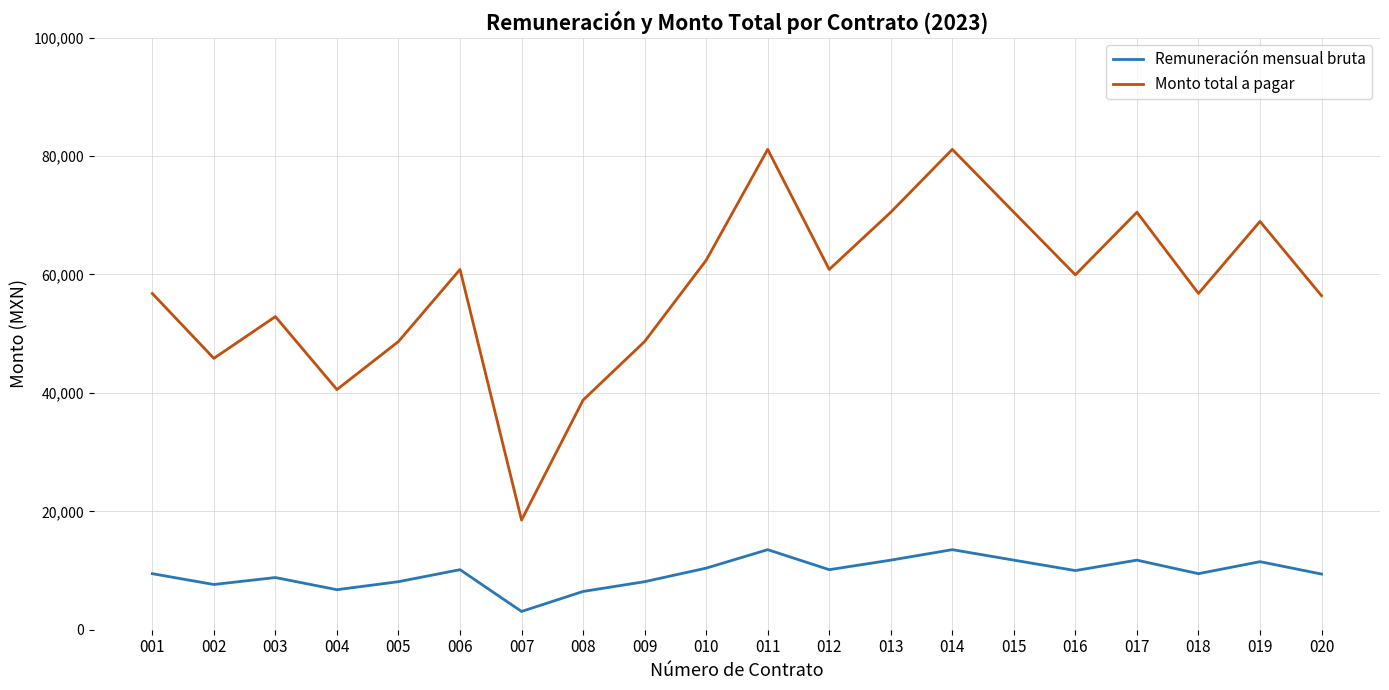

Is it true that Monto total a pagar equals 56414.0 at 020?

True